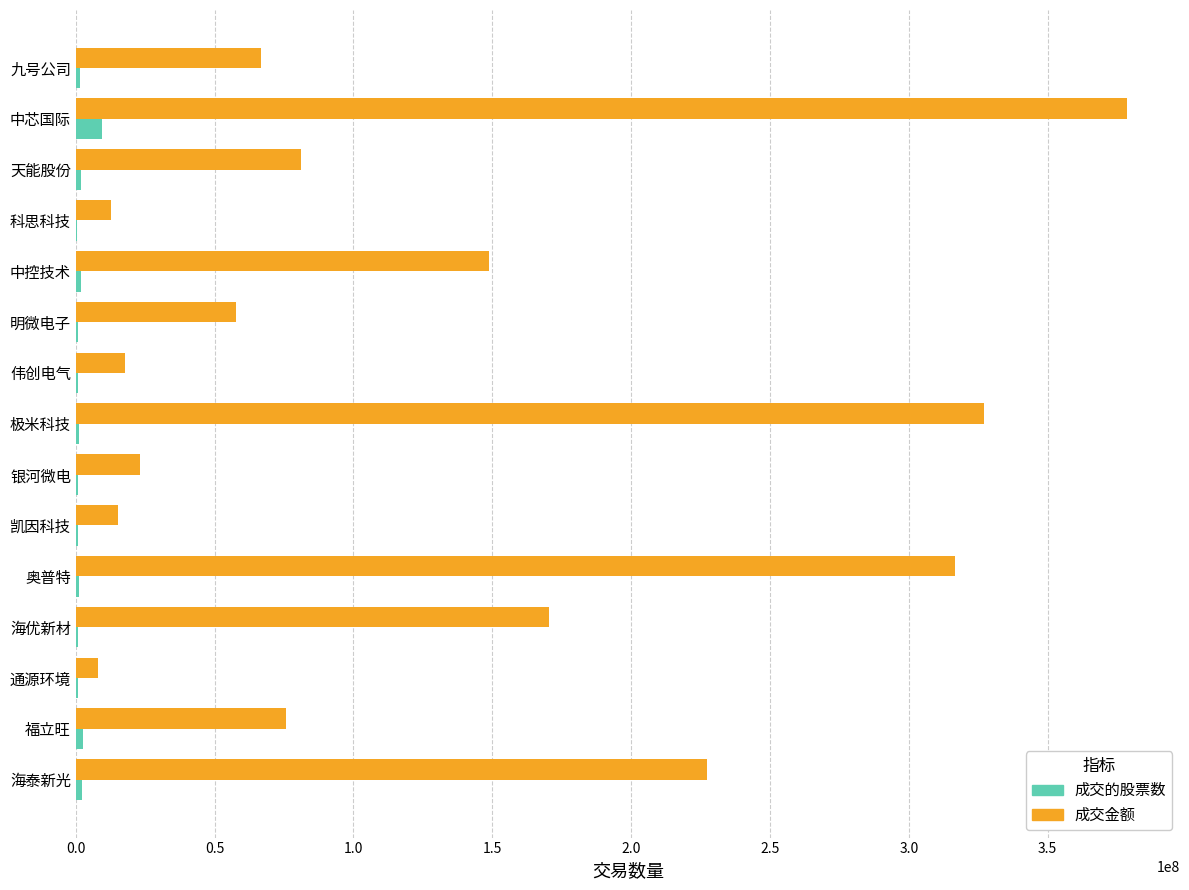

What is the sum of all 成交金额 values?

1926486702